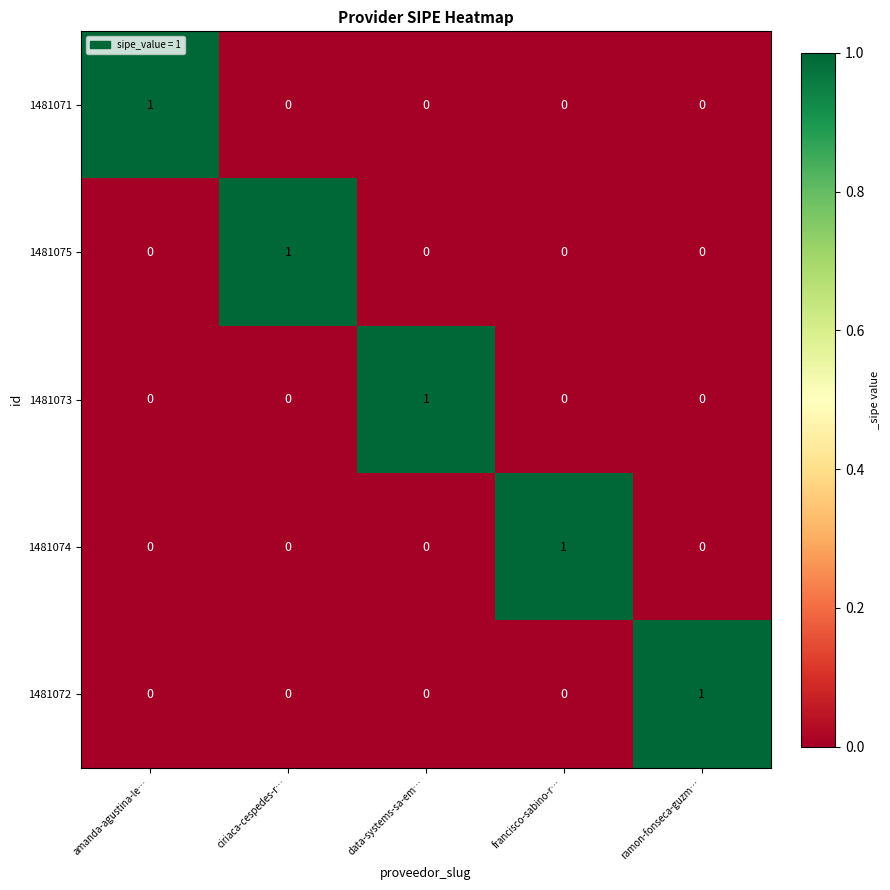

The 1481073 series shows 1 at data-systems-sa-em…. True or false?

True